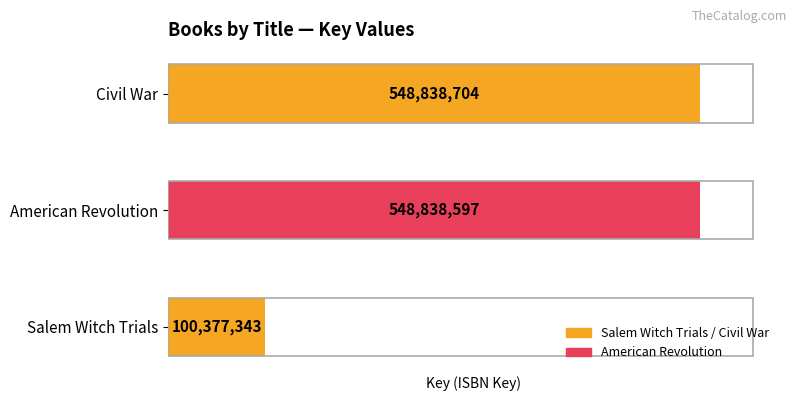

Reading top to bottom, extract all data points from this chart.

Civil War=548838704	American Revolution=548838597	Salem Witch Trials=100377343